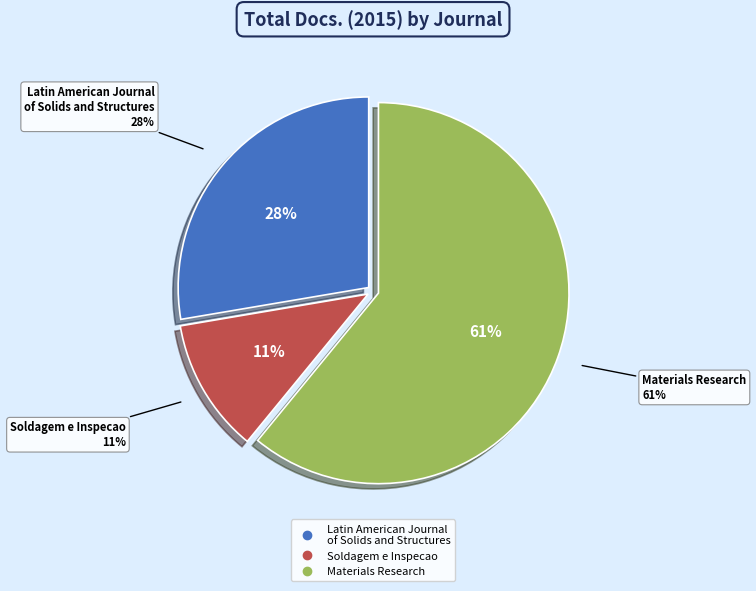

Is there a majority slice in this chart?

Yes